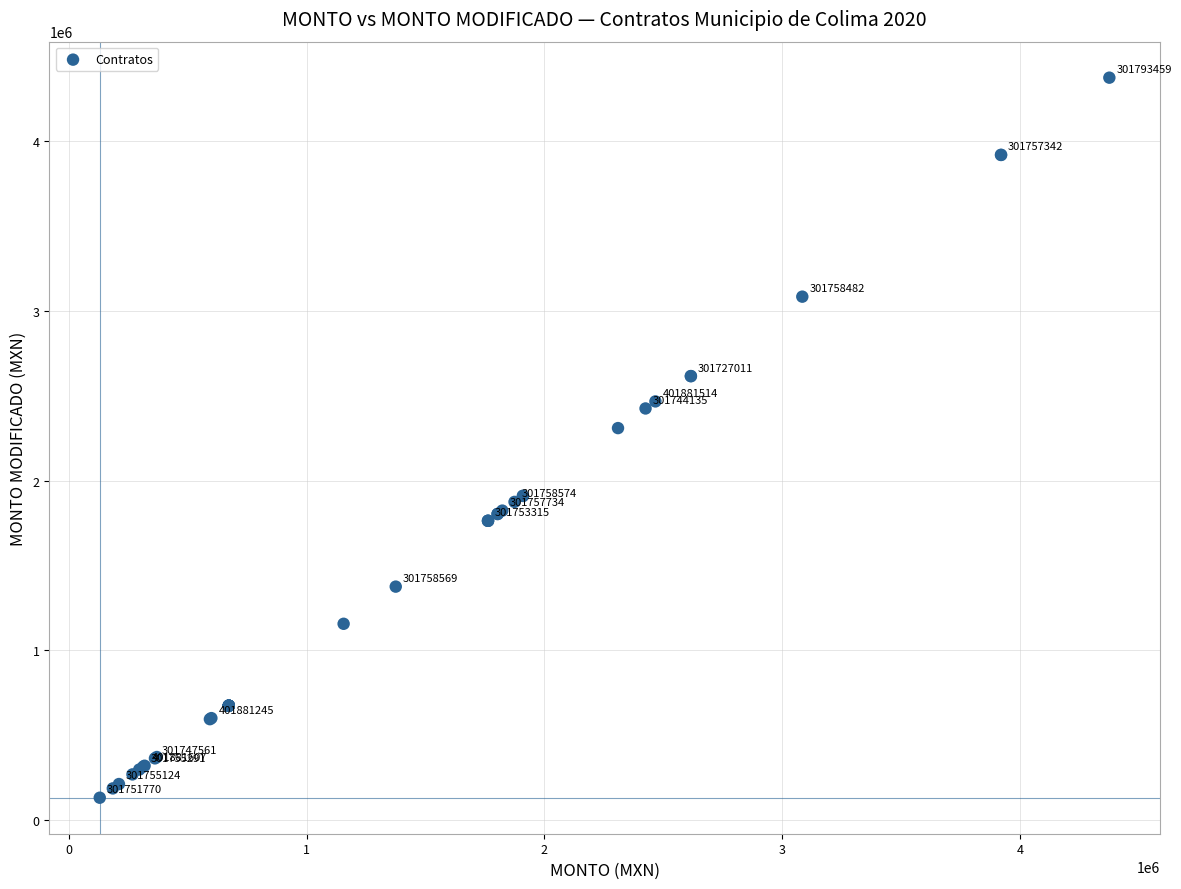

What Y value in the scatter plot is closest to 2252675?

2309229.5